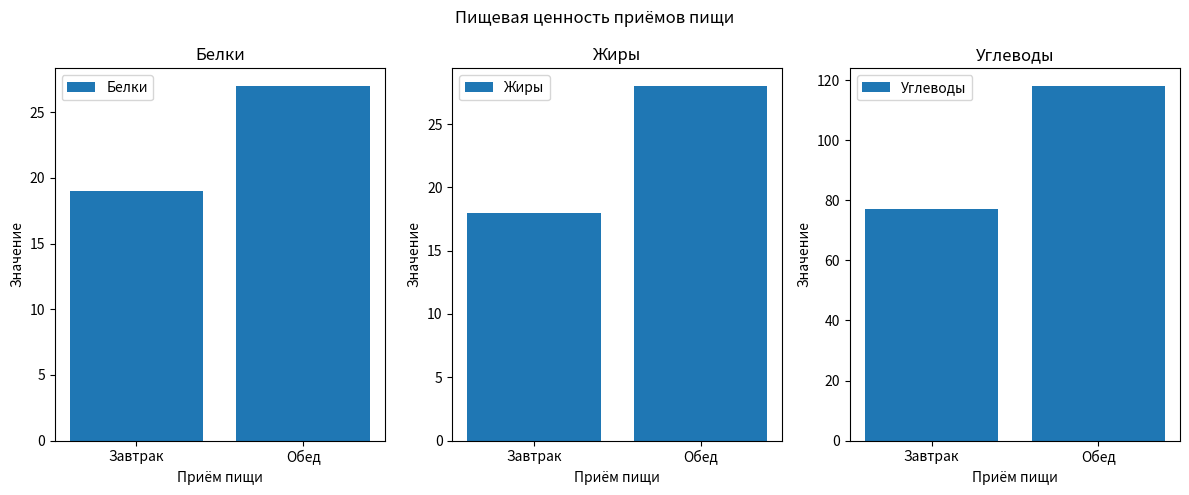

What is the total value across all series at Обед?

173